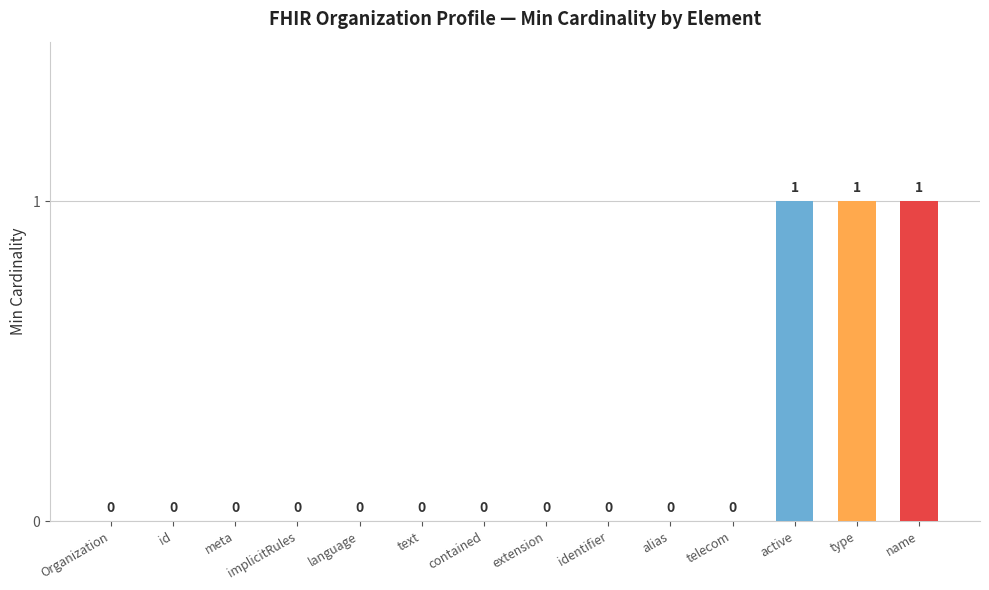

What is the sum of all values?

3